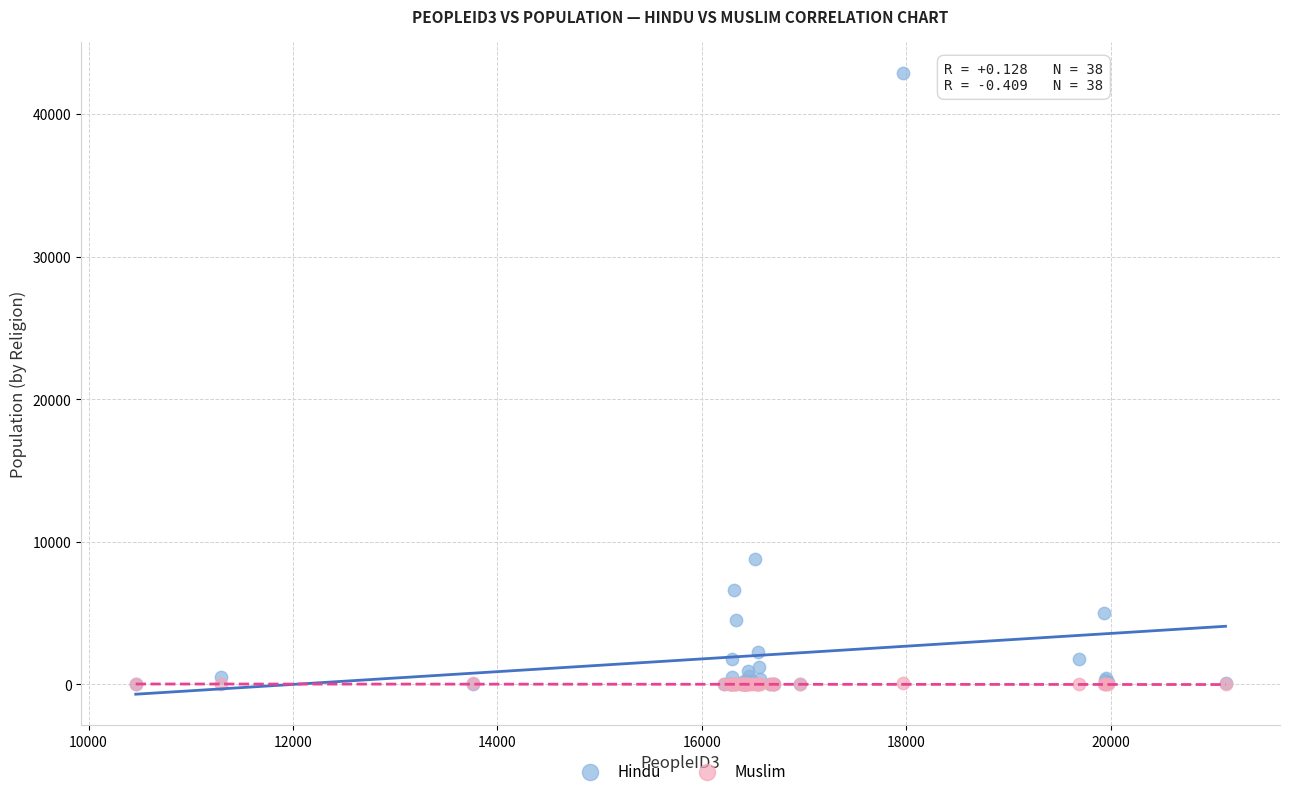

Which series reaches the maximum Y coordinate?

Hindu